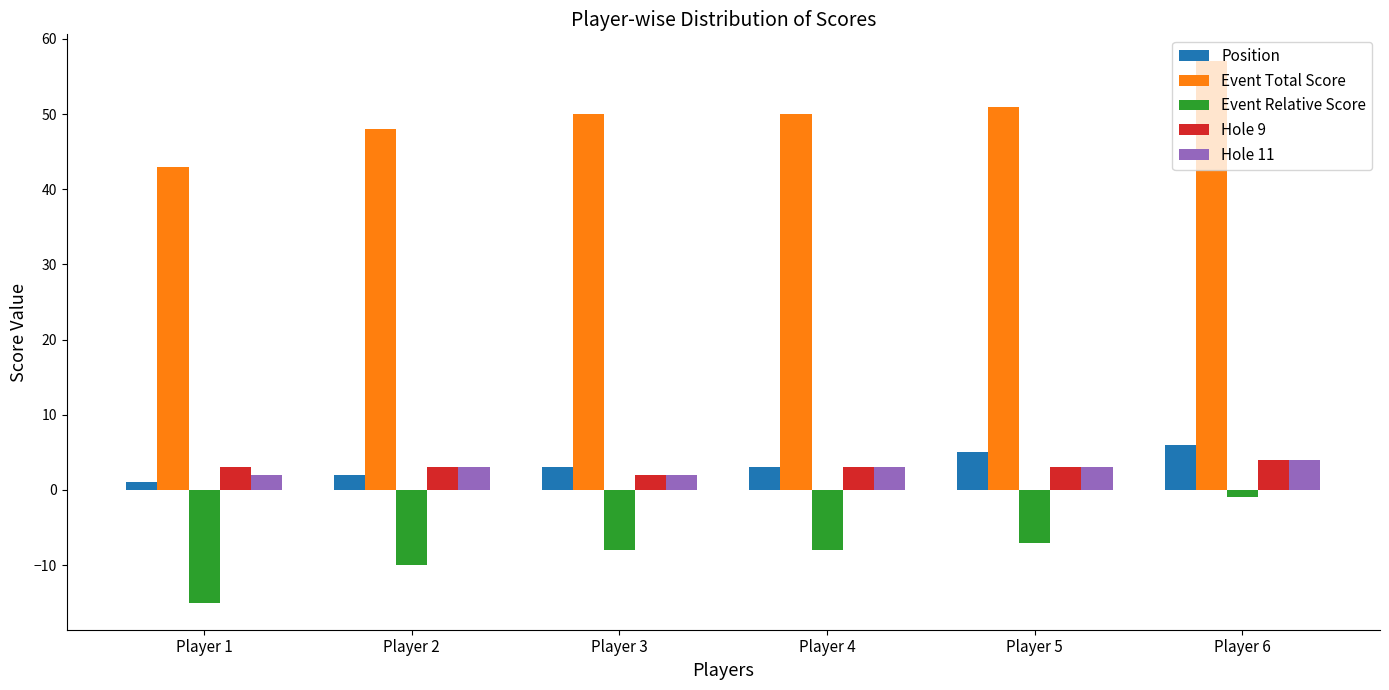

At which category does the chart reach its minimum across all series?

Player 1